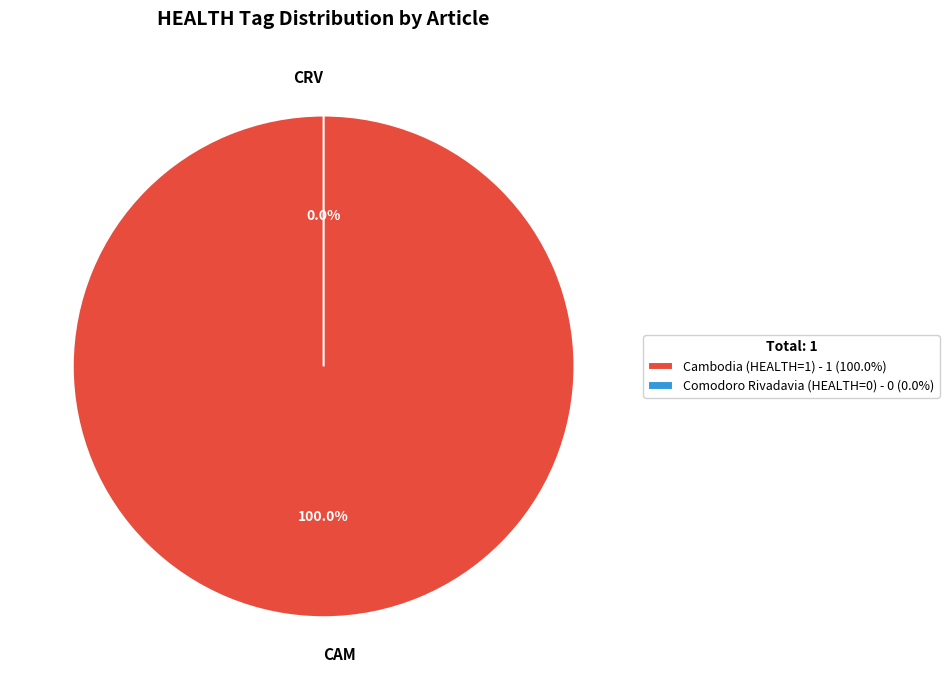

Is the sum of Cambodia (HEALTH=1) and Comodoro Rivadavia (HEALTH=0) greater than half?

Yes